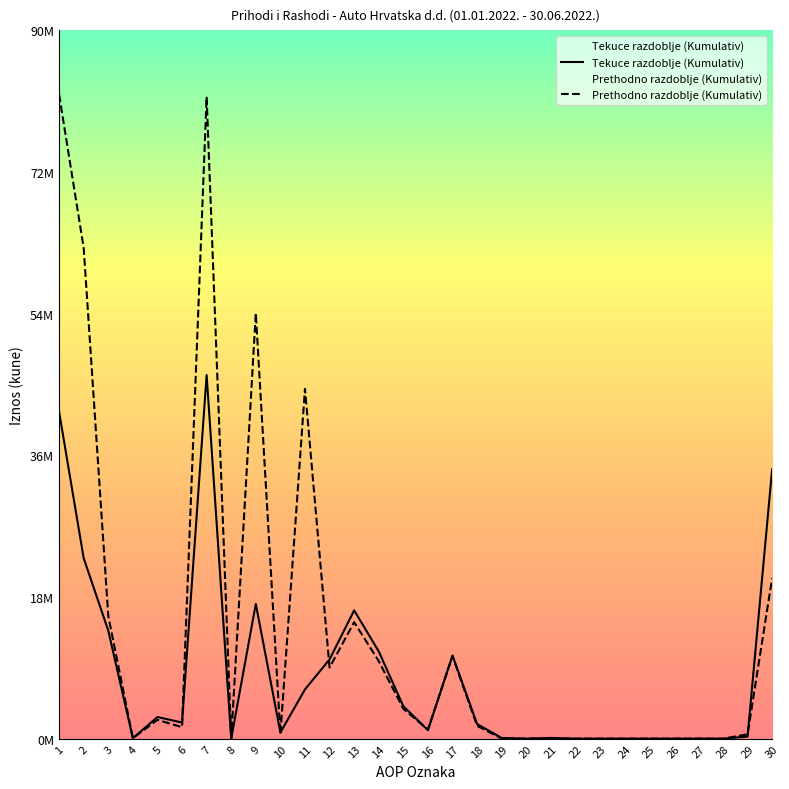

Reading right to left, what are all the values shown in this chart?

Tekuce razdoblje (Kumulativ): 34583852	271300	0	0	0	0	0	0	0	94224	0	94224	1875418	10680095	1092834	4169367	11207775	16469976	10178820	6323494	798904	17301218	0	46692231	2072956	2777157	66109	13870662	23170012	41956896
Prethodno razdoblje (Kumulativ): 20607697	560265	0	0	0	0	0	0	0	5981	0	5981	1650658	10607911	1157079	3840624	9958069	14955772	9133033	44905746	590058	54628837	0	82409424	1476885	2411650	64601	15755052	62993306	82701494